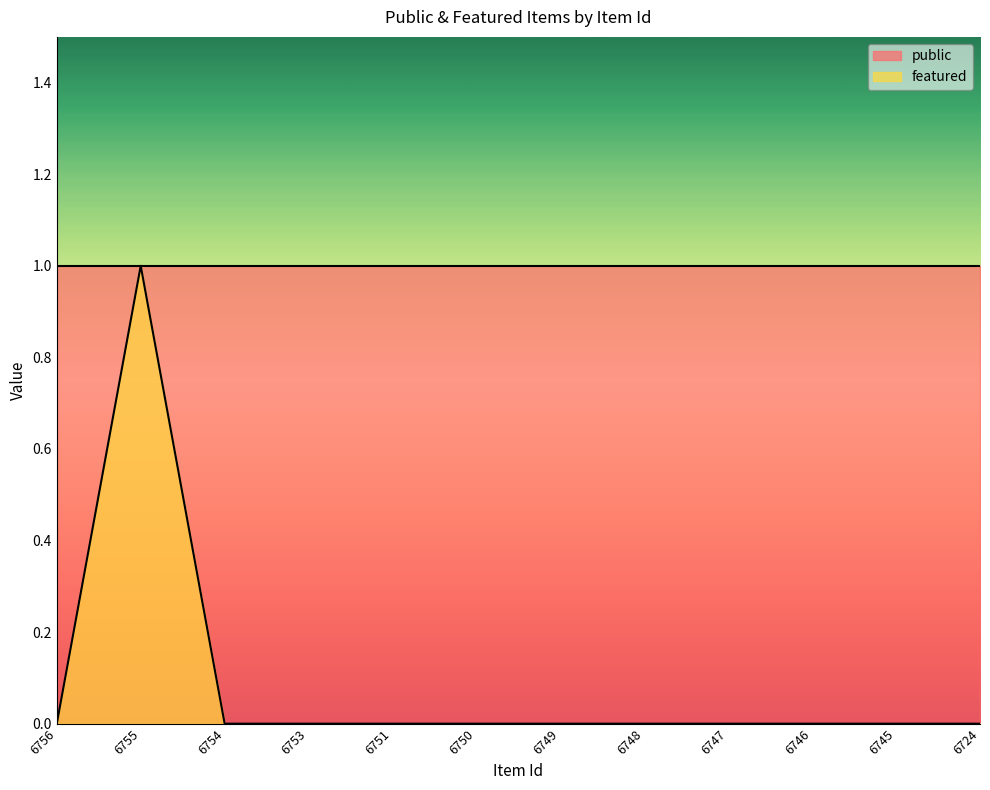

True or false: there are more than 0 points higher than both neighbors.

True